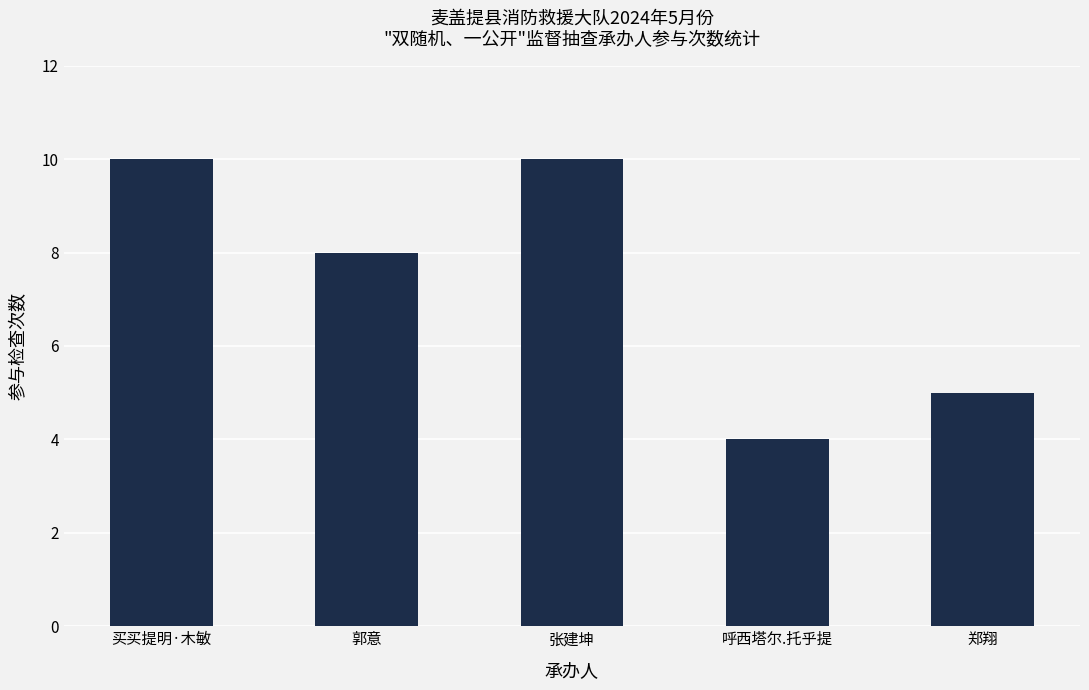

What is the minimum value shown in the chart?

4